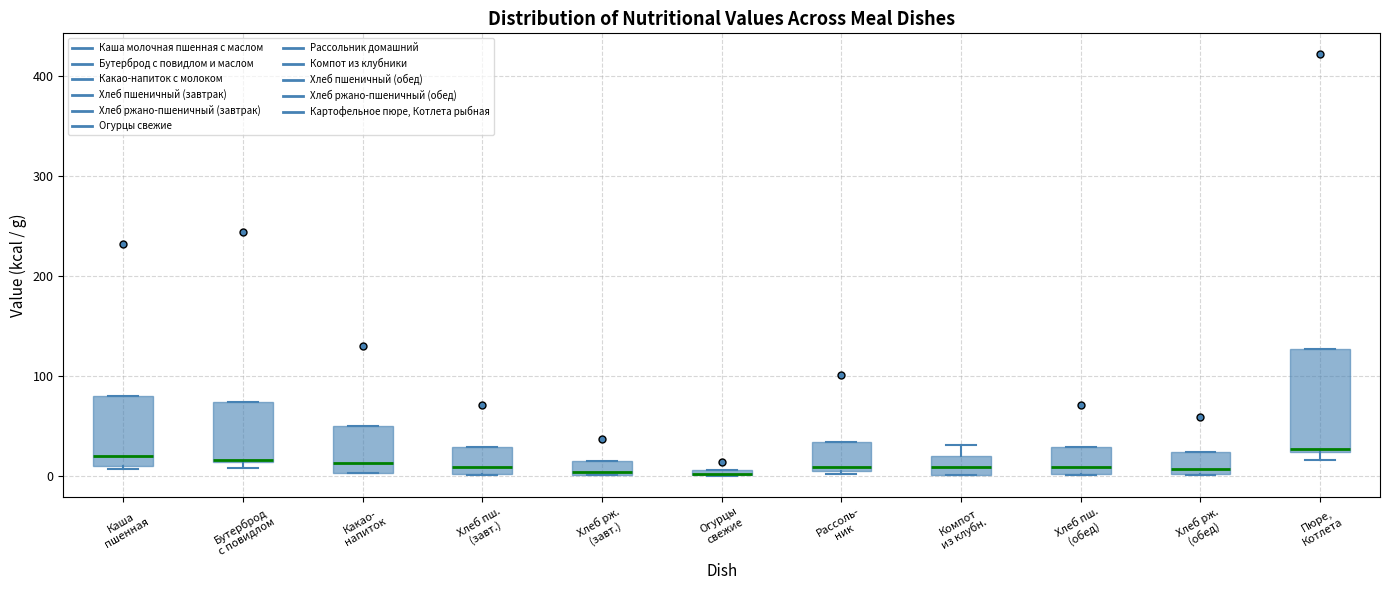

Which box is the tallest, from its lower edge to its upper edge?

Пюре, Котлета